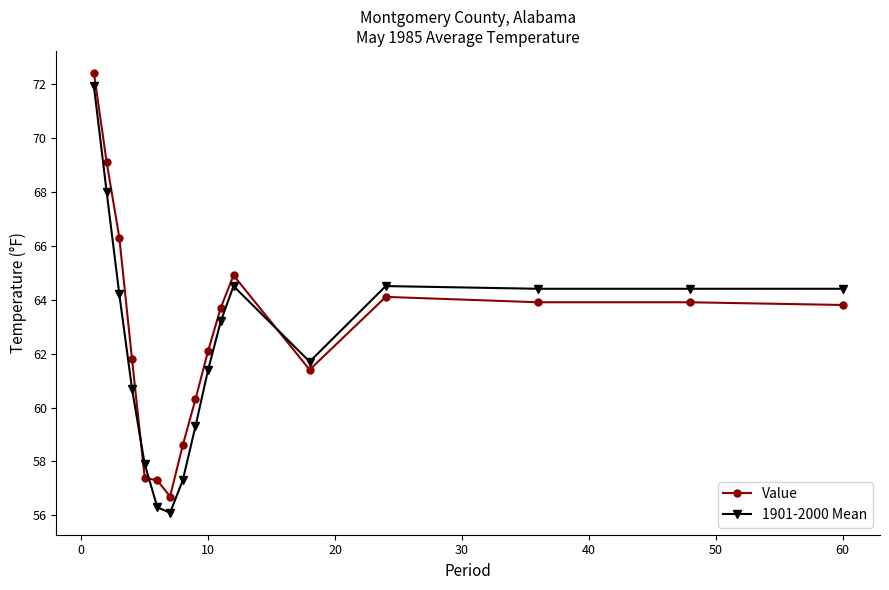

What is the sum of all 1901-2000 Mean values?

1060.2